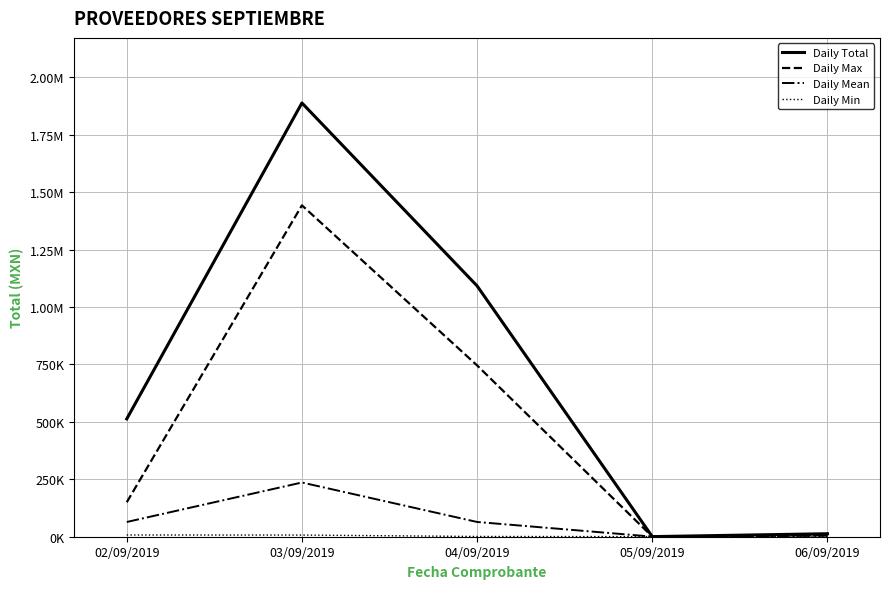

What position from the left is 04/09/2019?

3